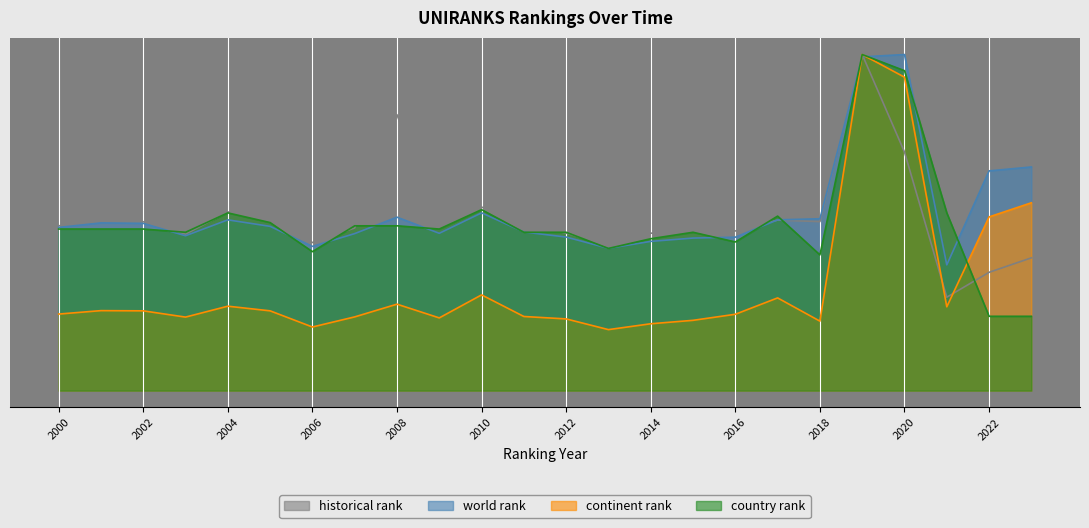

What are all the series names shown in the legend?

historical rank, world rank, continent rank, country rank